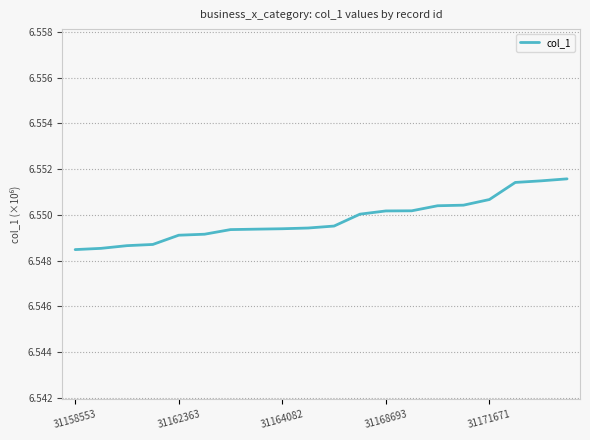

At which category does the chart reach its peak across all series?

19